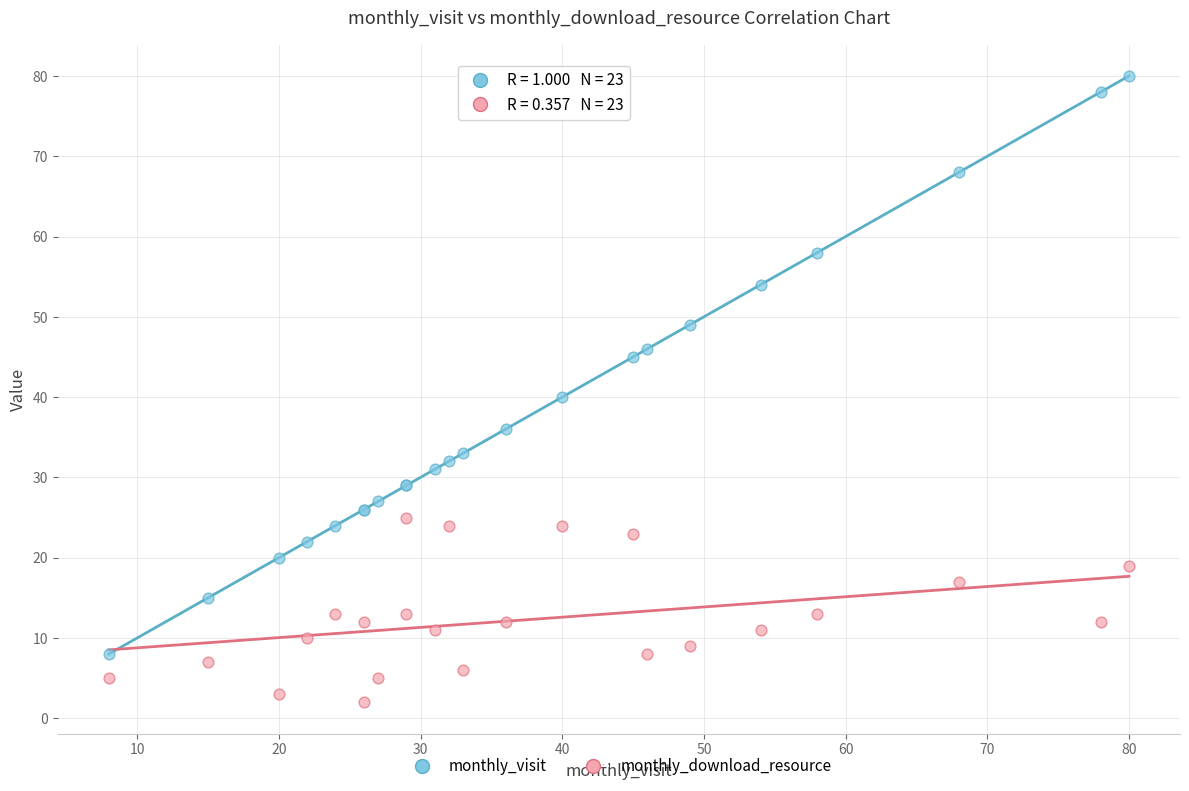

Which series has the largest Y range (max minus min)?

monthly_visit